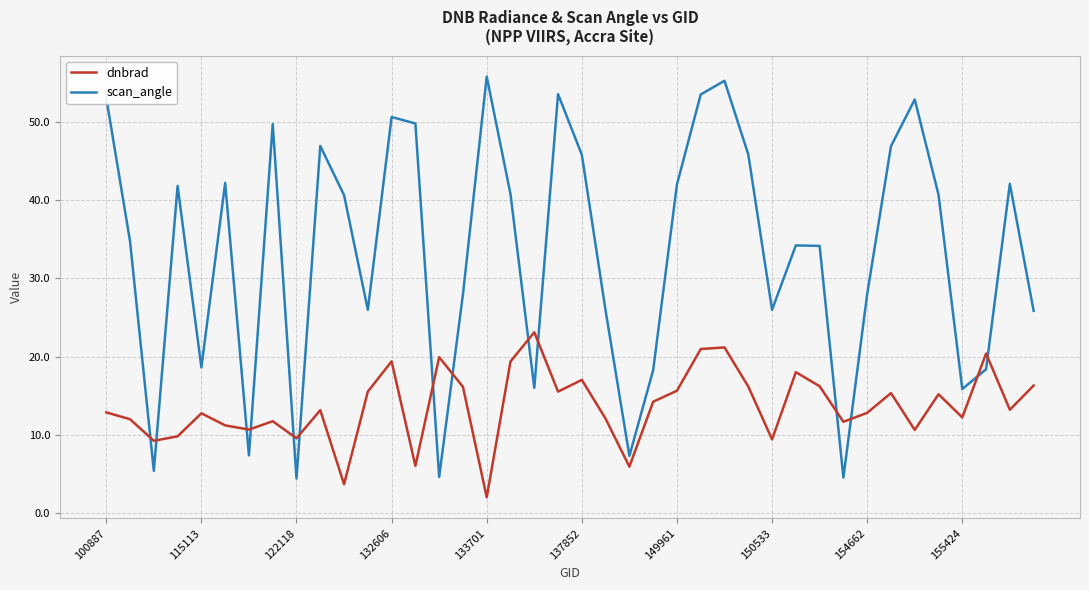

What is the difference between the maximum and minimum values in the dnbrad series?

21.1